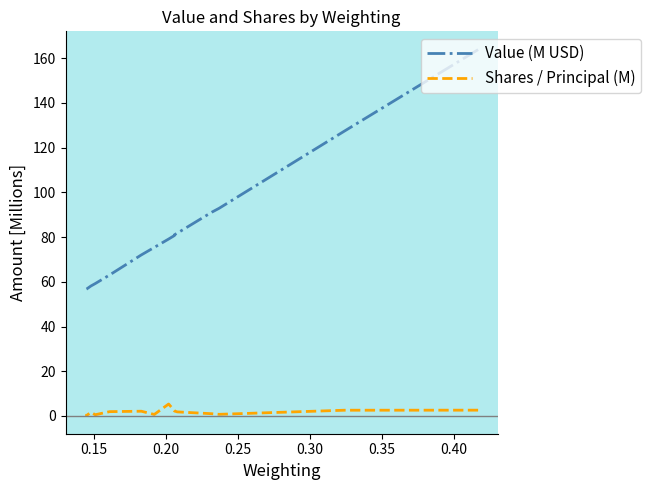

How many data points in Shares / Principal (M) are above 1?

10